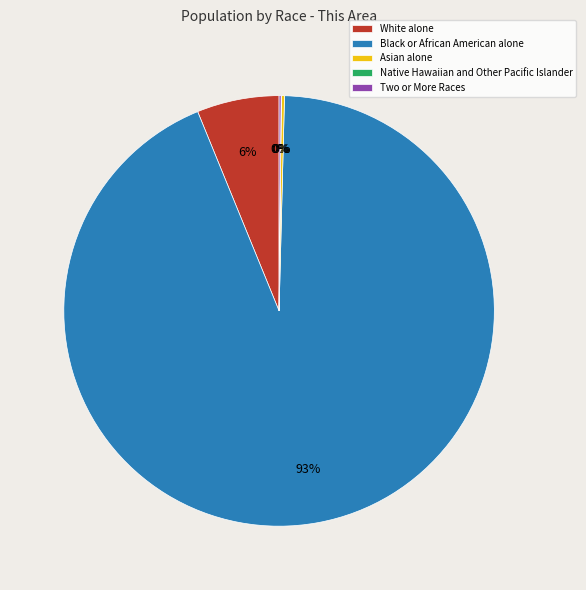

What is the largest slice in the pie chart?

Black or African American alone